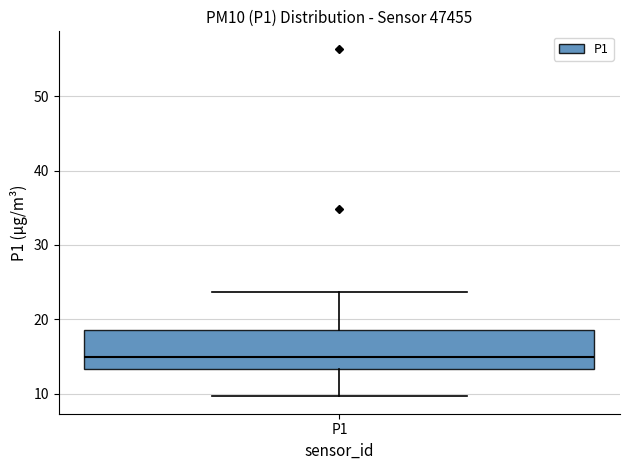

Read this box plot against the y-axis: the position of the median line, the range covered by the box, and the ends of both whiskers. The values are not printed on the chart, so give them approximately, as read against the axis.

median 15, box 13 to 19, whiskers 10 to 24